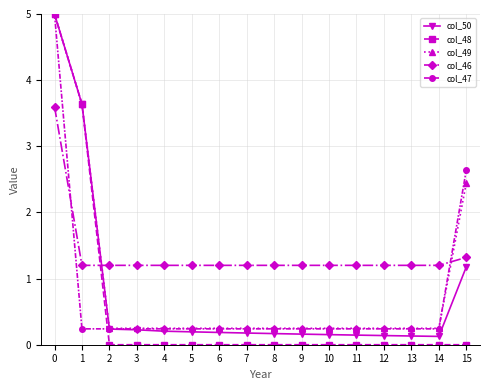

Which series has the largest range (max minus min)?

col_48